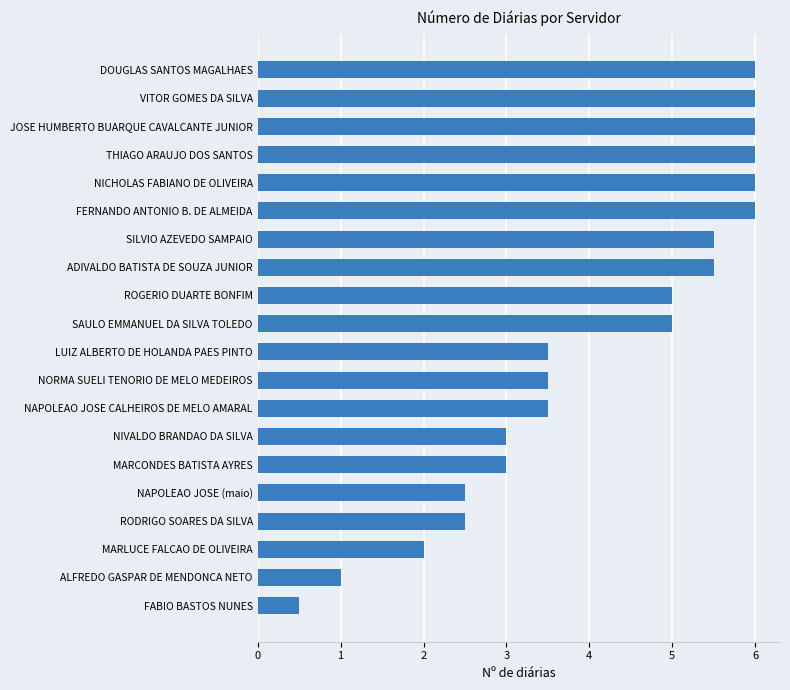

At which category does the chart reach its minimum across all series?

FABIO BASTOS NUNES